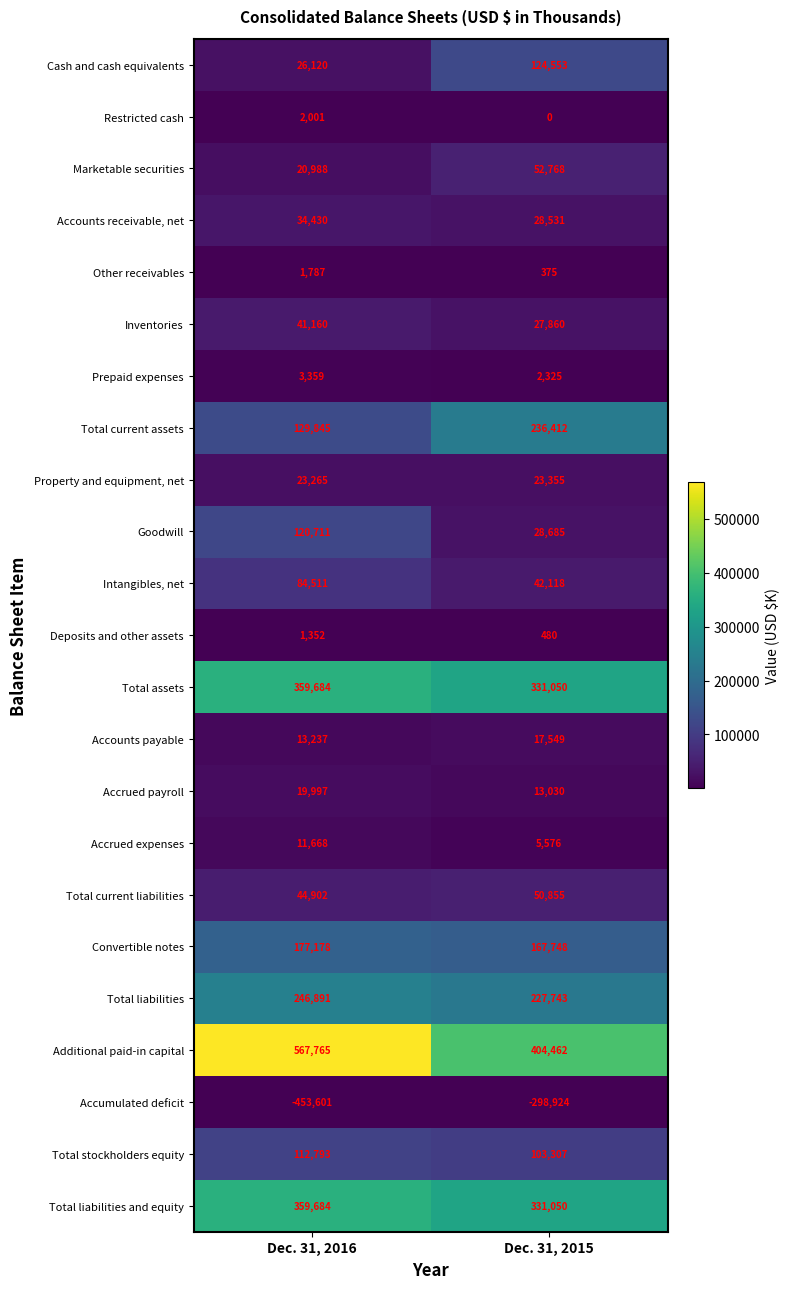

True or false: Total current liabilities has a value of 34280 at Dec. 31, 2015.

False